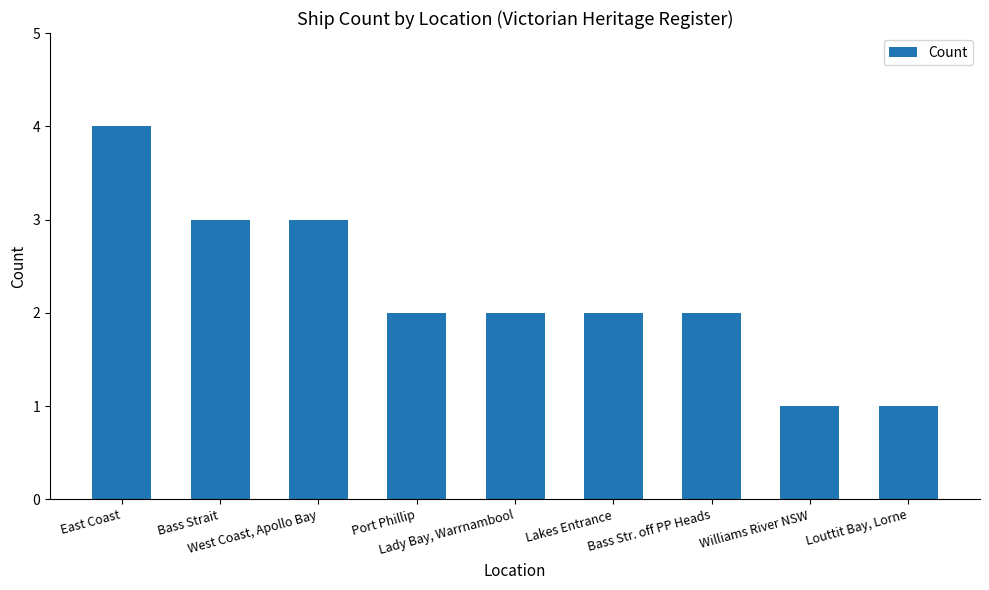

How many values are between 2 and 3?

6